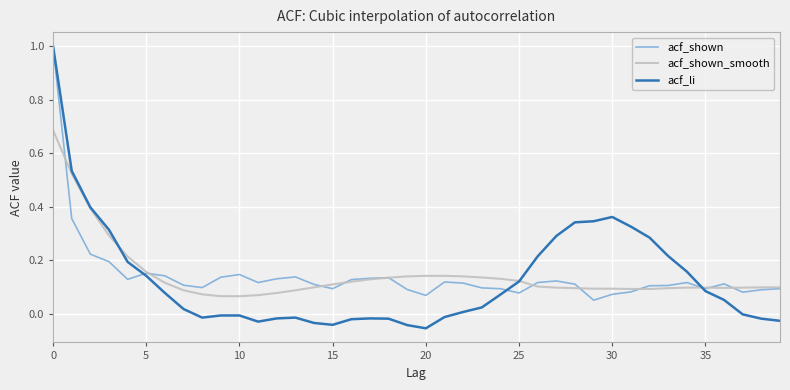

What is the highest value of the acf_li series?

1.0